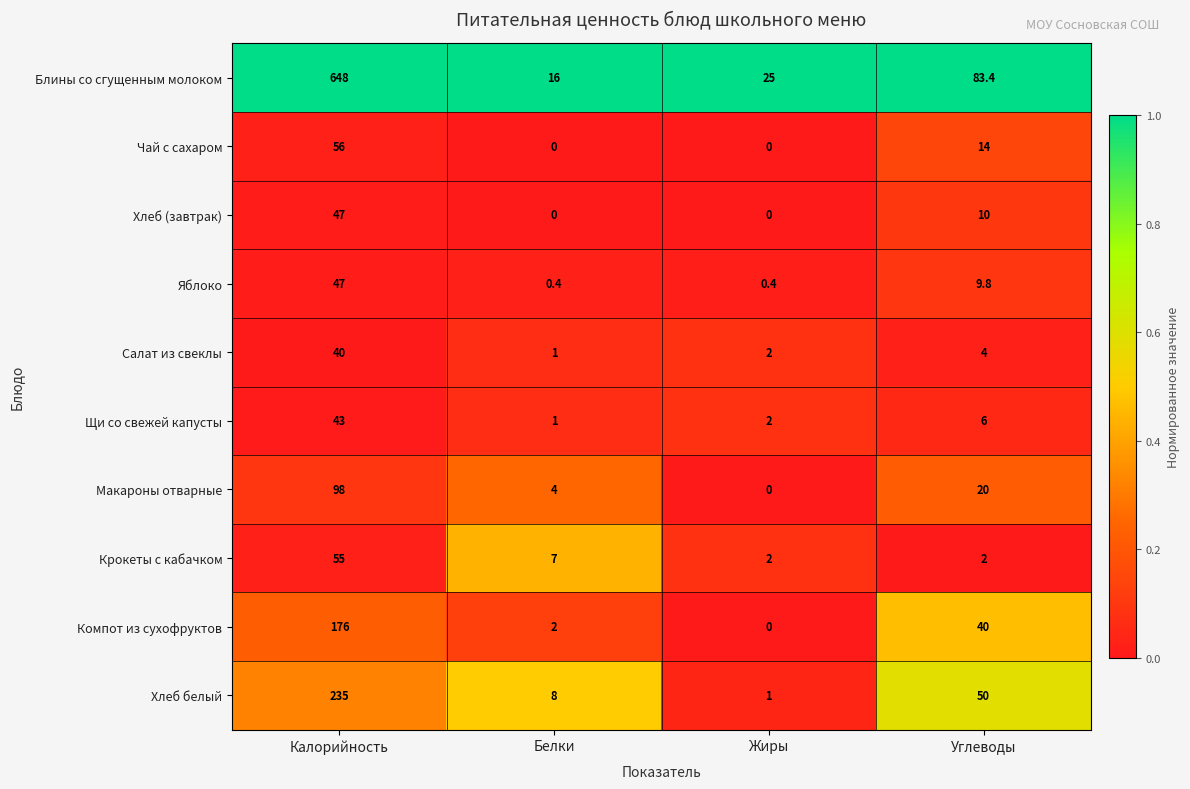

What is the difference between the highest and lowest values at Калорийность?

608.0